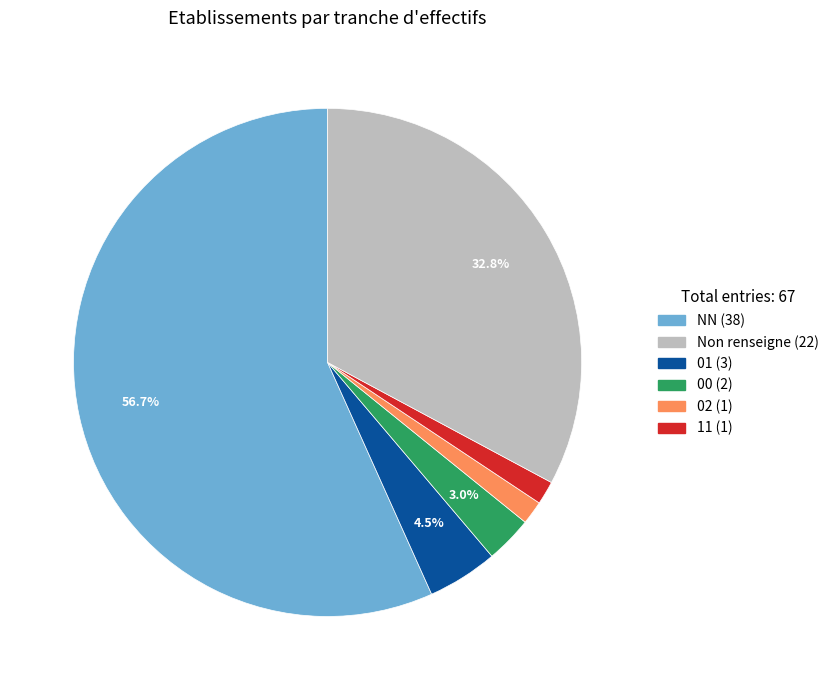

Is there a majority slice in this chart?

Yes